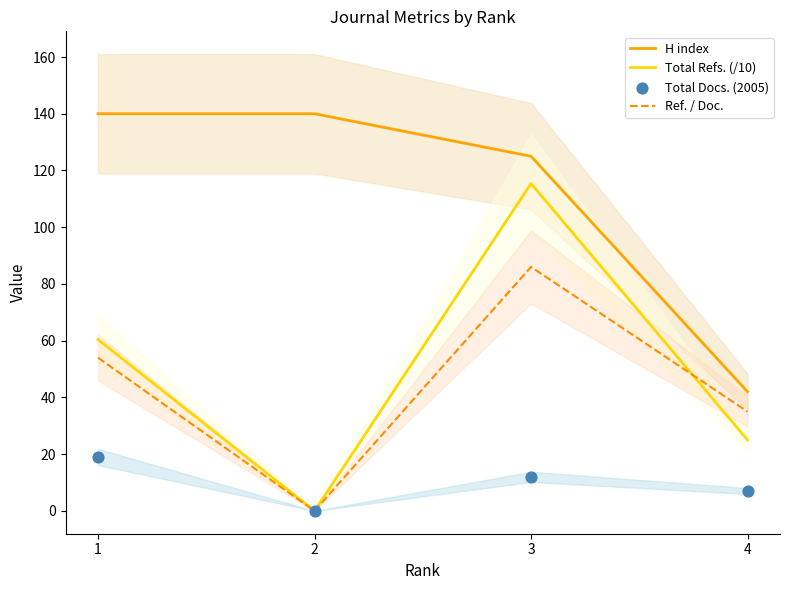

Which series has the largest total across all categories?

H index